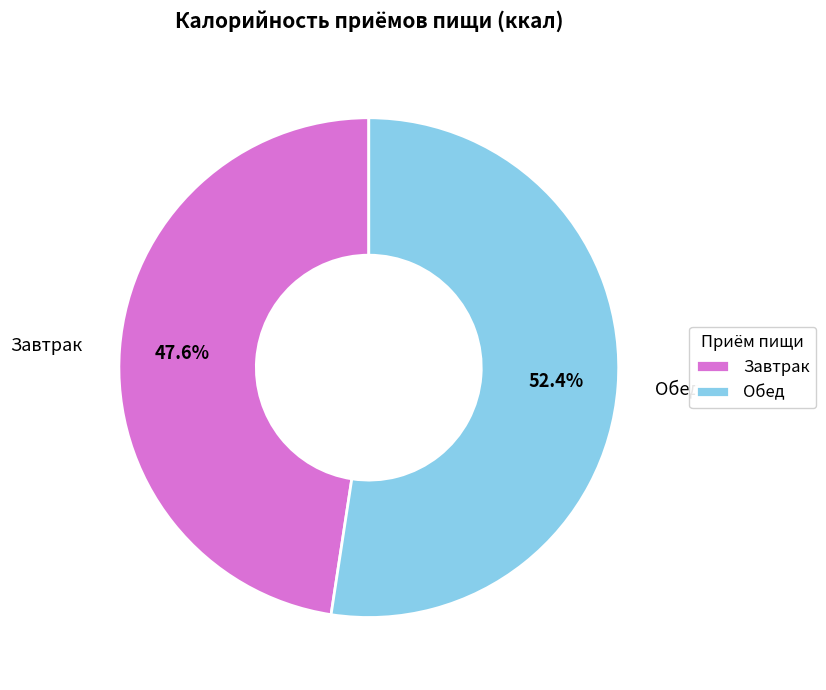

Rank the categories by value from lowest to highest.

Завтрак, Обед